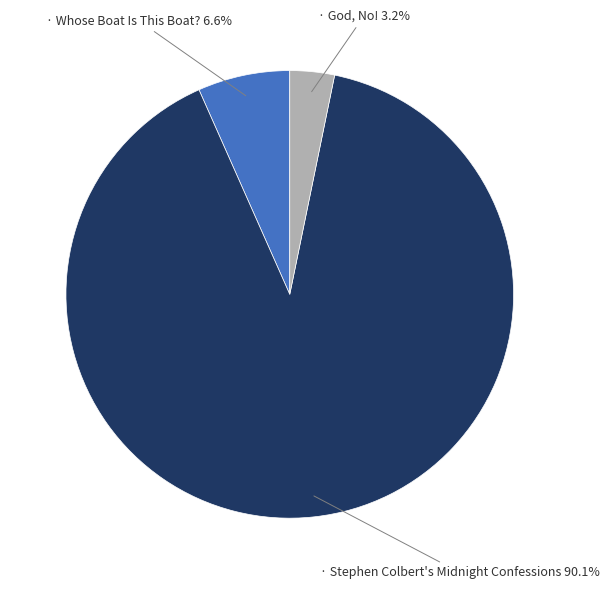

Does any single category account for the majority?

Yes